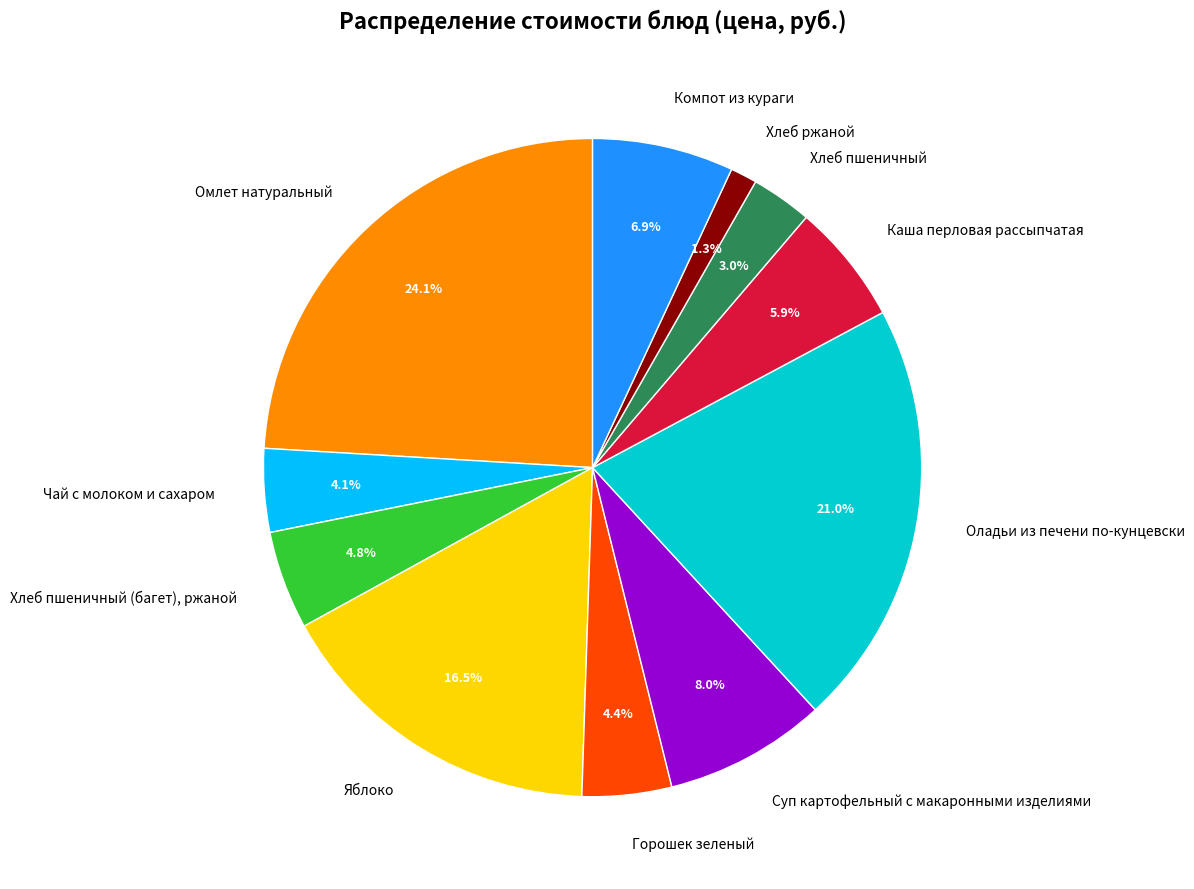

Is the sum of Компот из кураги and Омлет натуральный greater than half?

No